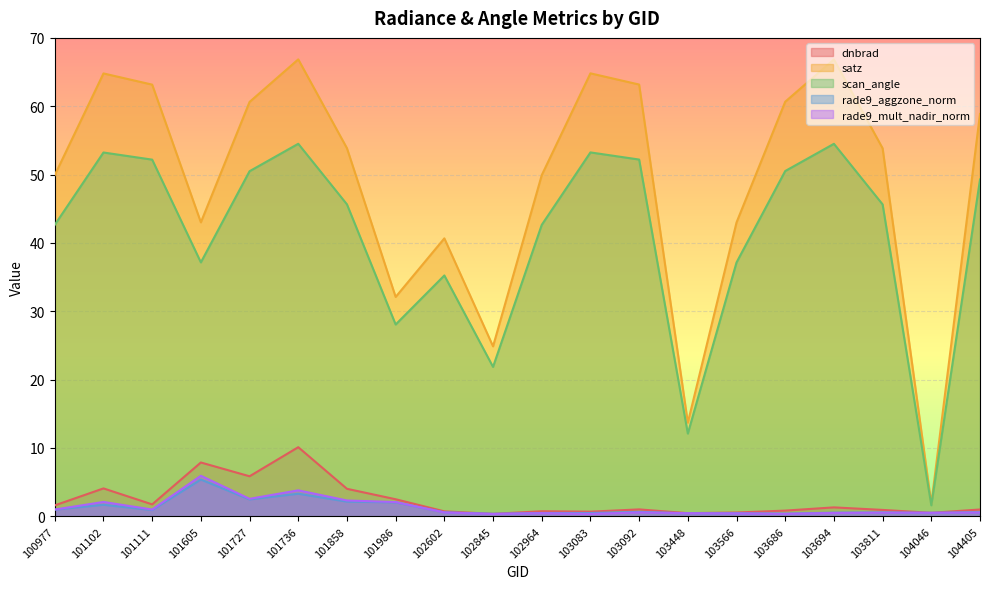

The value of rade9_mult_nadir_norm at 100977 is 1.0. True or false?

True